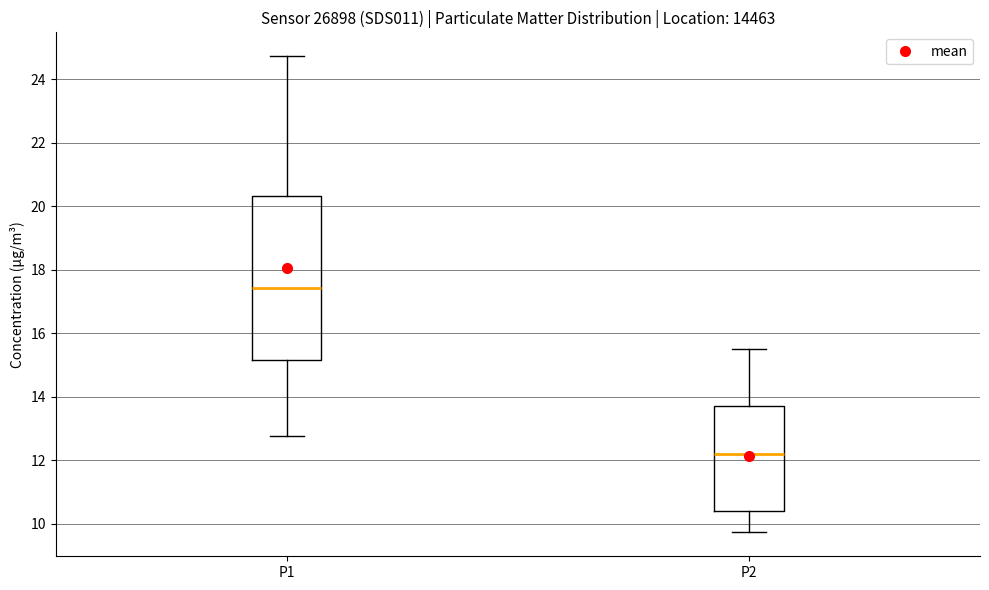

Where does the upper whisker of the box for P1 end on the y-axis? The values are not printed on the chart, so give them approximately, as read against the axis.

24.8